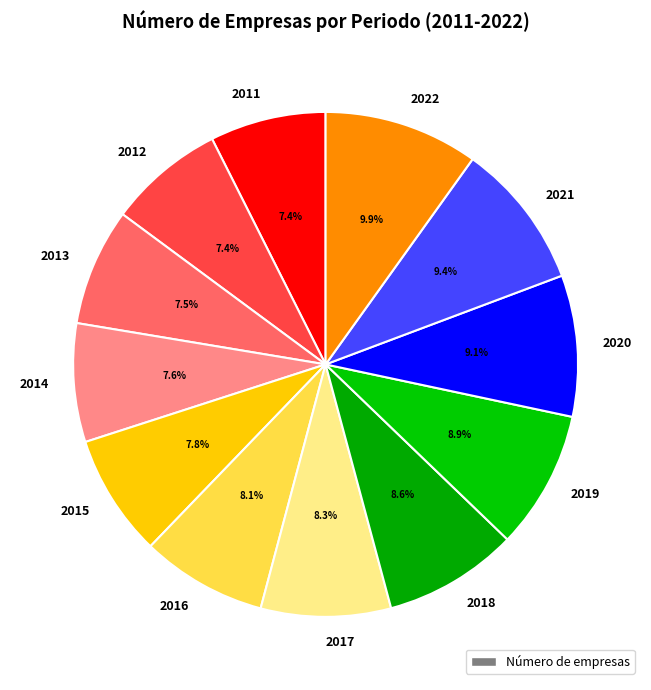

To the nearest percent, what is the average slice percentage?

8%